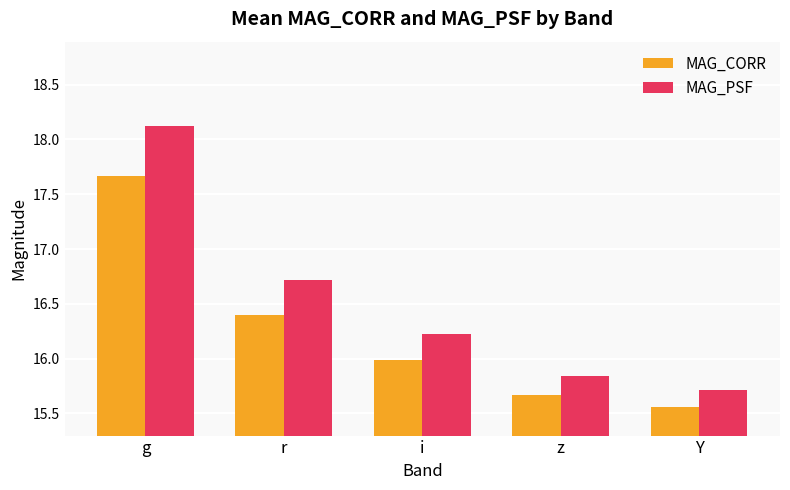

How many groups of bars are there?

5